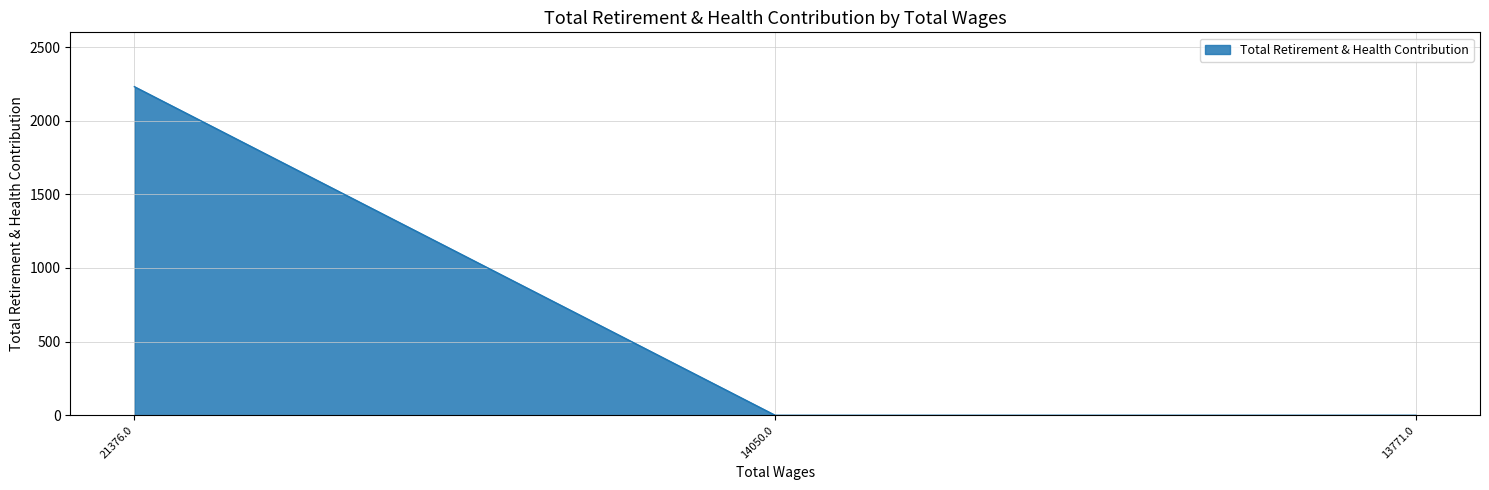

What is the sum of all values?

2231